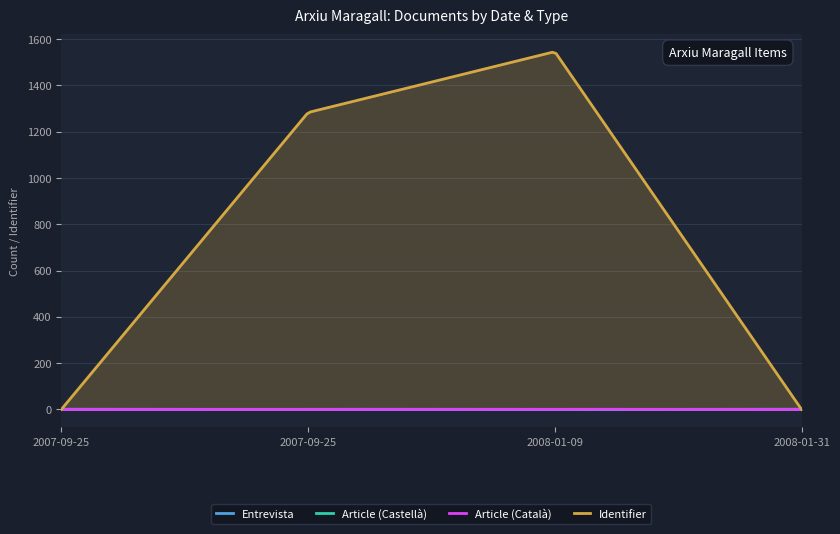

Reading left to right, extract all data points from this chart.

Entrevista: 2007-09-25=1	2007-09-25=0	2008-01-09=0	2008-01-31=0
Article (Castellà): 2007-09-25=0	2007-09-25=1	2008-01-09=0	2008-01-31=1
Article (Català): 2007-09-25=0	2007-09-25=0	2008-01-09=1	2008-01-31=0
Identifier: 2007-09-25=0	2007-09-25=1283	2008-01-09=1546	2008-01-31=0